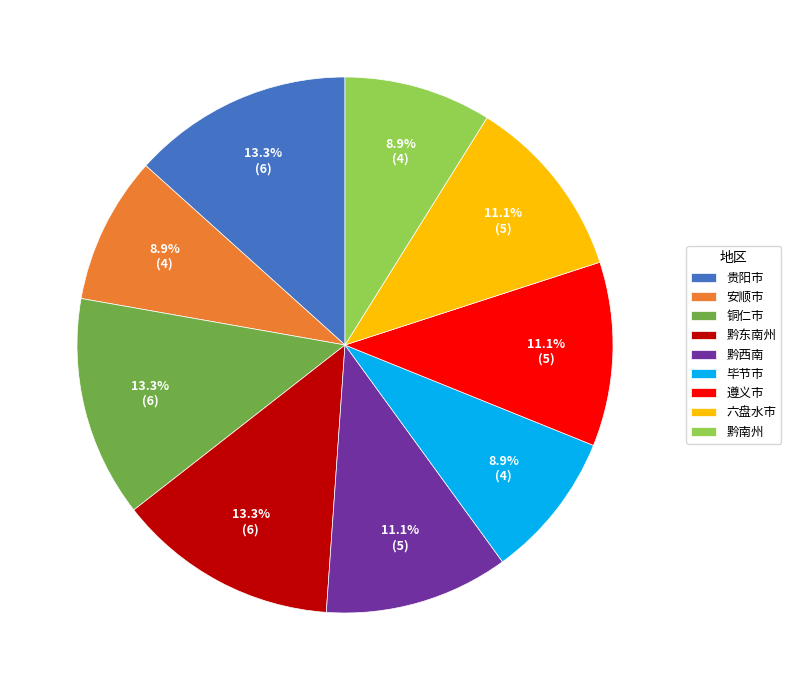

What is the ratio of the value at 铜仁市 to the value at 遵义市?

1.2